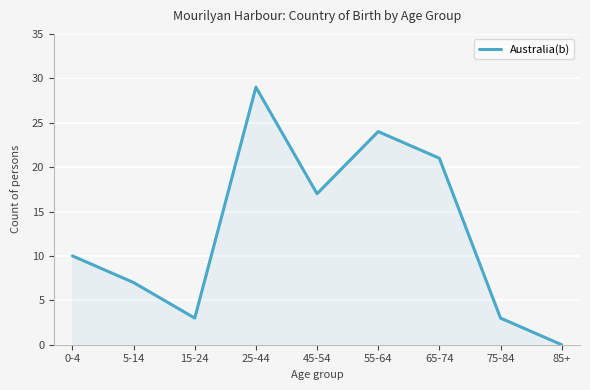

How many distinct data groups are displayed?

1